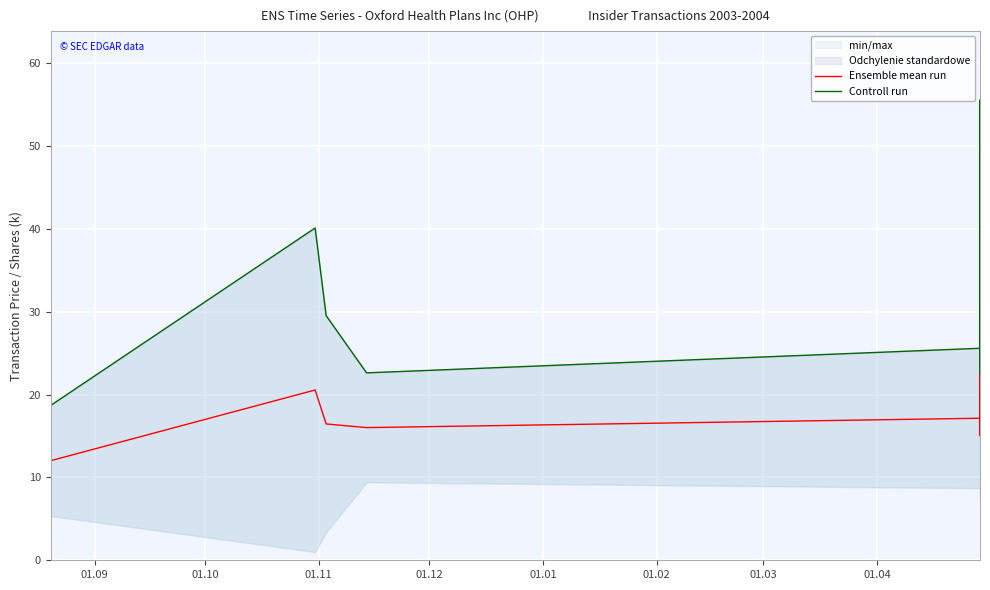

What is the label of the 2nd point from the left?

01.10